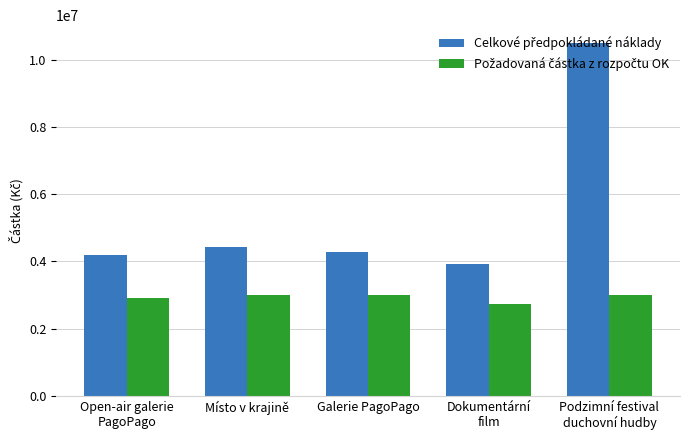

What is the difference between the highest and lowest values at Open-air galerie
PagoPago?

1290000